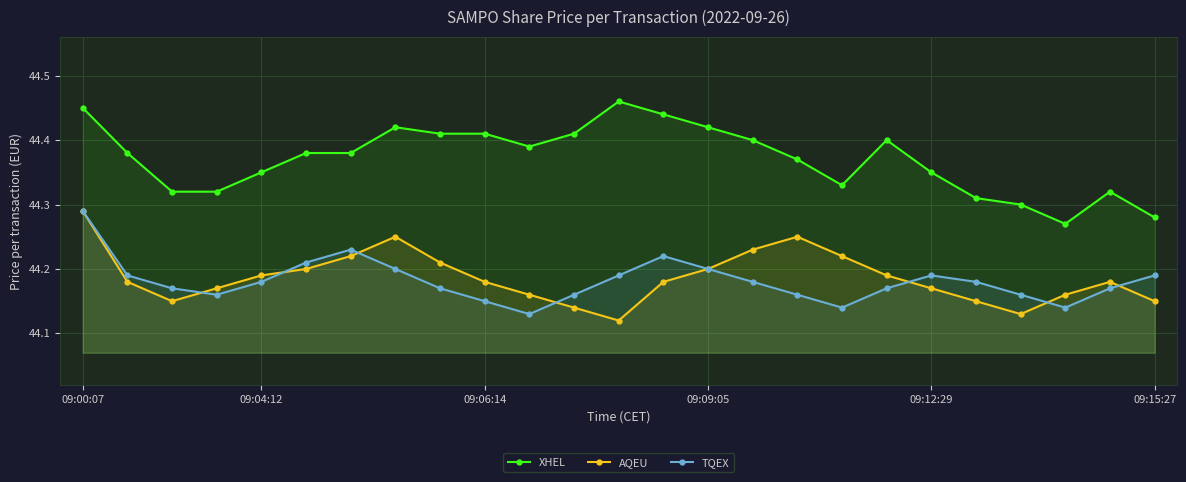

How many distinct data groups are displayed?

3